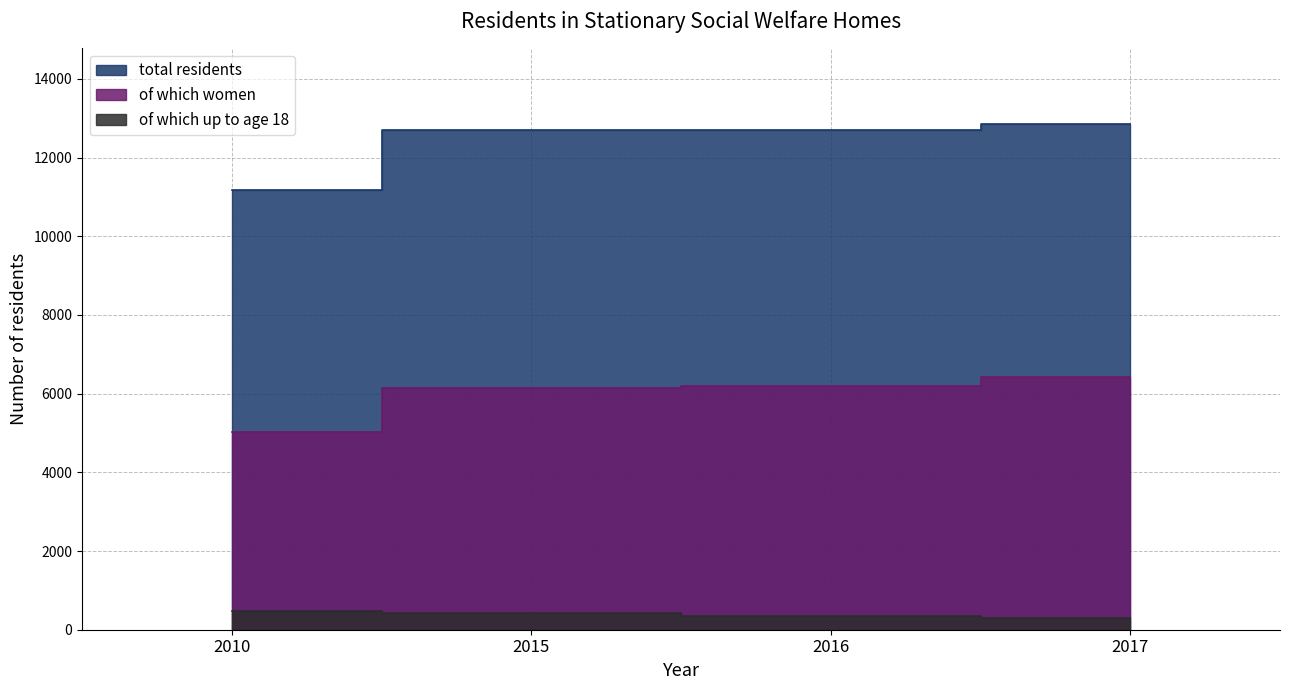

At which category is the sum across all series the highest?

2017